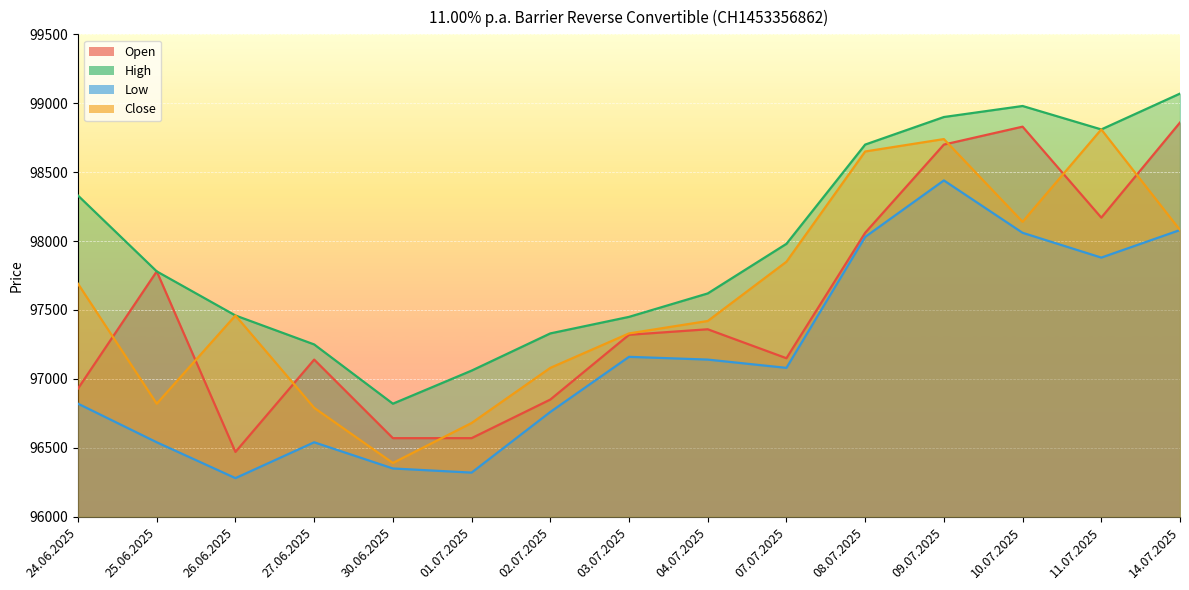

Reading left to right, list all the values displayed in this chart.

Open: 24.06.2025=96930	25.06.2025=97780	26.06.2025=96470	27.06.2025=97140	30.06.2025=96570	01.07.2025=96570	02.07.2025=96850	03.07.2025=97320	04.07.2025=97360	07.07.2025=97150	08.07.2025=98060	09.07.2025=98700	10.07.2025=98830	11.07.2025=98170	14.07.2025=98860
High: 24.06.2025=98330	25.06.2025=97780	26.06.2025=97460	27.06.2025=97250	30.06.2025=96820	01.07.2025=97060	02.07.2025=97330	03.07.2025=97450	04.07.2025=97620	07.07.2025=97980	08.07.2025=98700	09.07.2025=98900	10.07.2025=98980	11.07.2025=98810	14.07.2025=99070
Low: 24.06.2025=96820	25.06.2025=96540	26.06.2025=96280	27.06.2025=96540	30.06.2025=96350	01.07.2025=96320	02.07.2025=96760	03.07.2025=97160	04.07.2025=97140	07.07.2025=97080	08.07.2025=98030	09.07.2025=98440	10.07.2025=98060	11.07.2025=97880	14.07.2025=98080
Close: 24.06.2025=97690	25.06.2025=96820	26.06.2025=97460	27.06.2025=96790	30.06.2025=96390	01.07.2025=96680	02.07.2025=97080	03.07.2025=97330	04.07.2025=97420	07.07.2025=97850	08.07.2025=98650	09.07.2025=98740	10.07.2025=98140	11.07.2025=98810	14.07.2025=98080